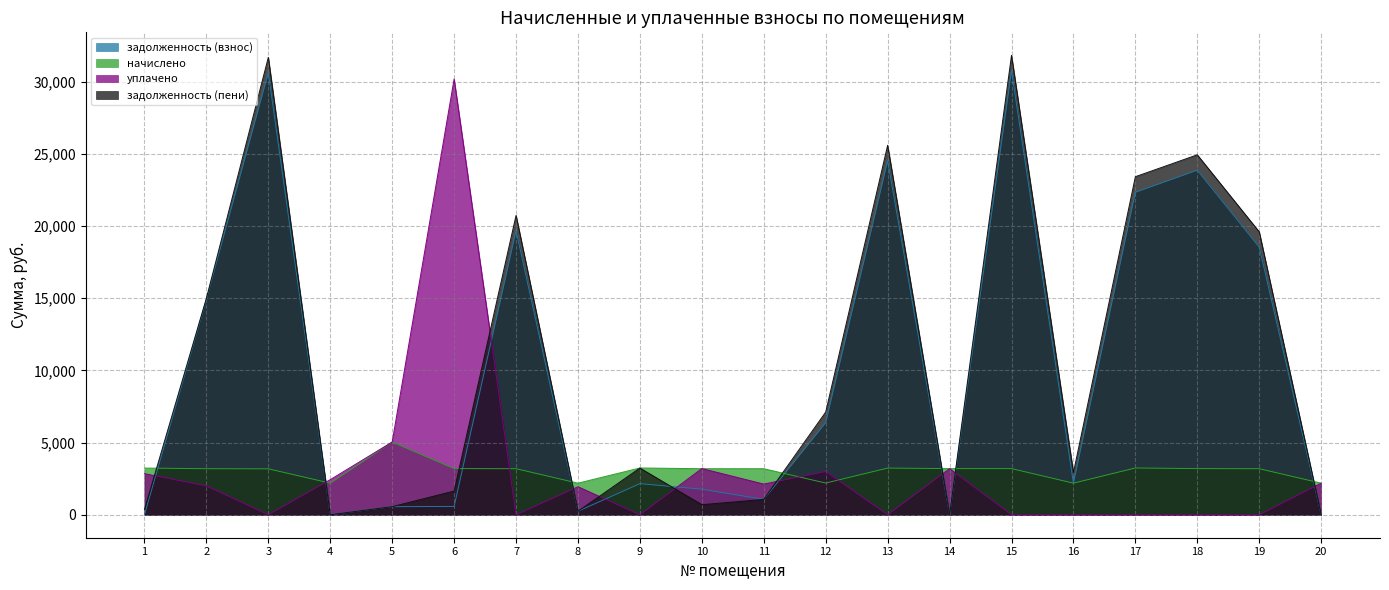

Which series has the largest total across all categories?

задолженность (пени)